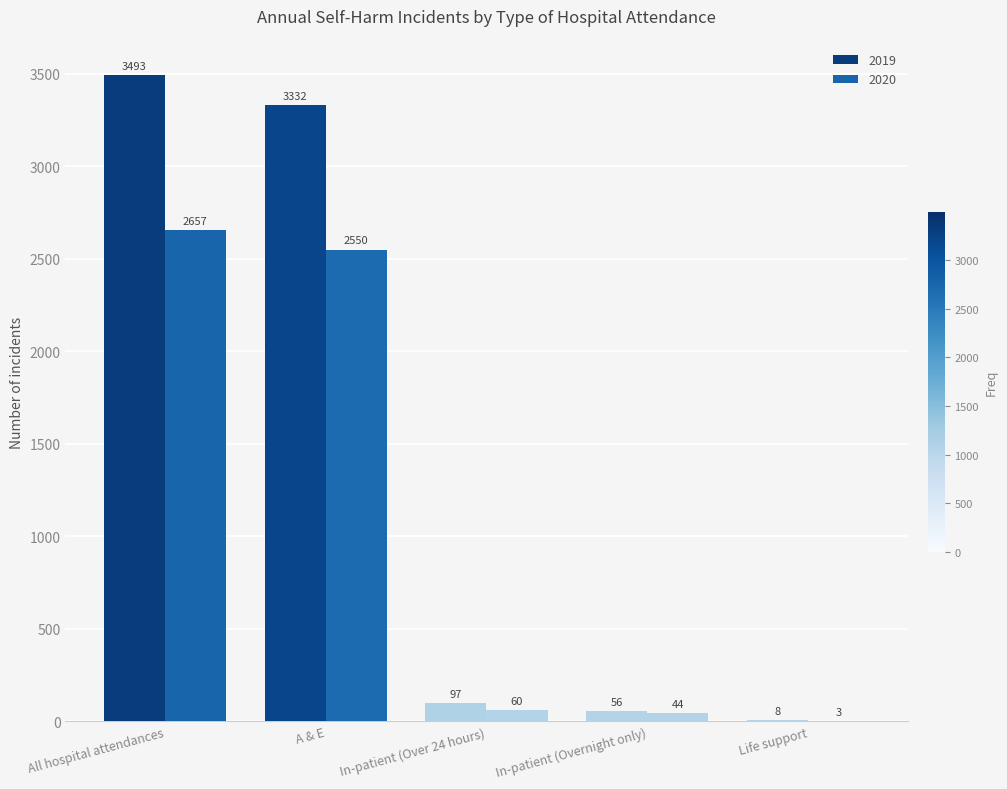

Reading left to right, extract all data points from this chart.

2019: 3493	3332	97	56	8
2020: 2657	2550	60	44	3